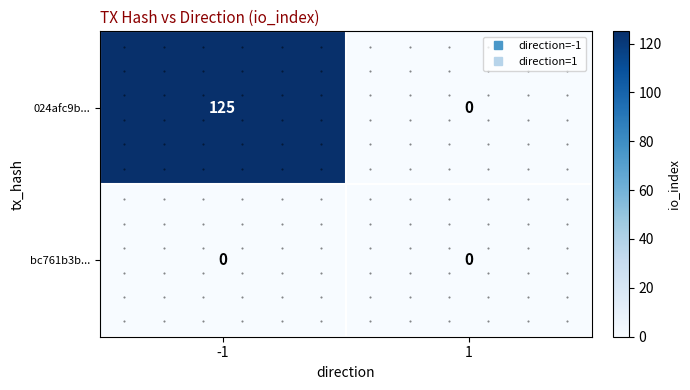

At which category does the chart reach its peak across all series?

-1